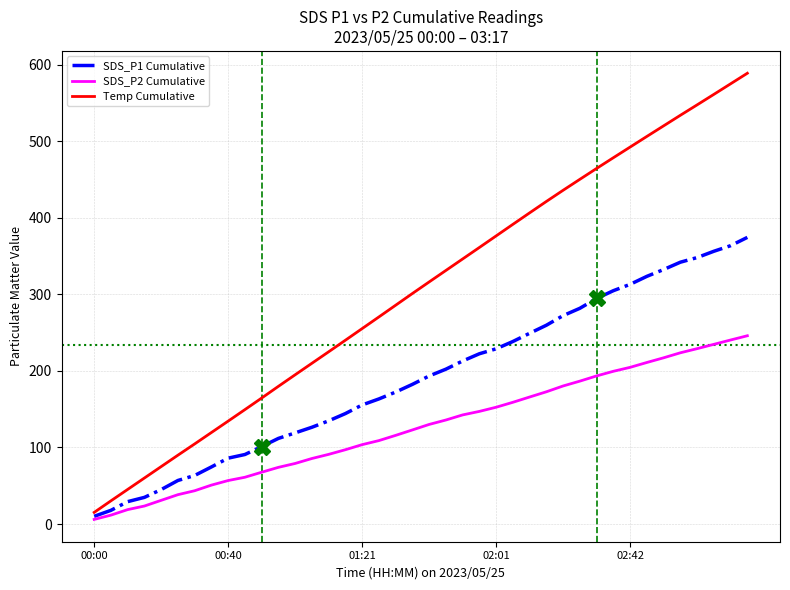

What is the highest value of the SDS_P2 Cumulative series?

245.8